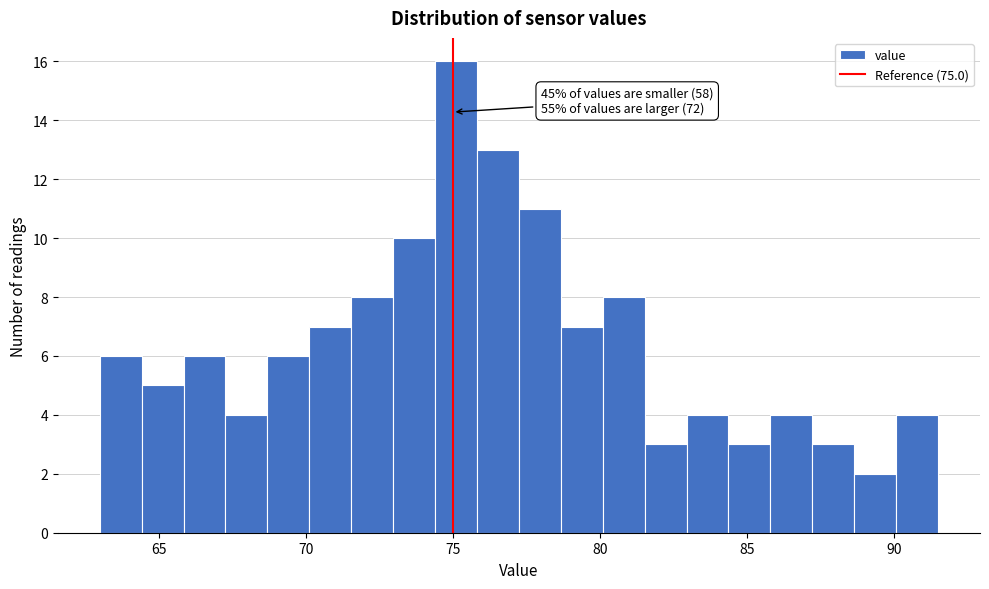

Around what value on the x-axis is the tallest bar? Give the approximate position of its centre, as read against the axis.

75.0